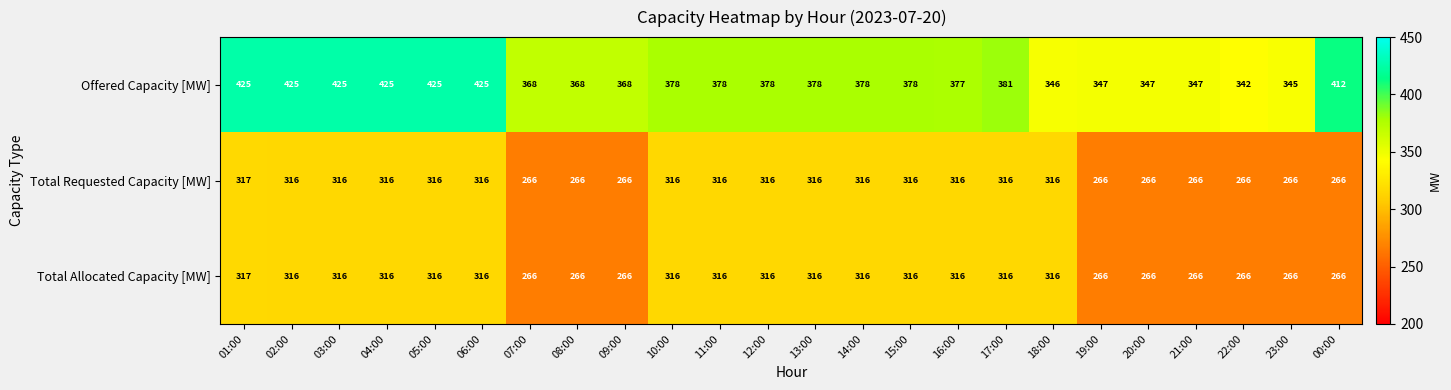

What is the difference between the highest and lowest values at 16:00?

61